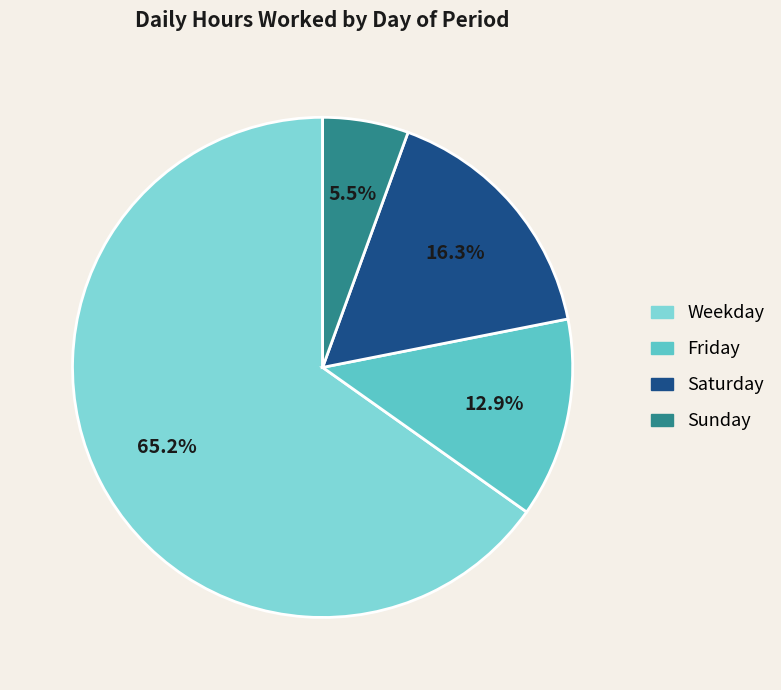

Is there any slice that represents more than half of the pie?

Yes